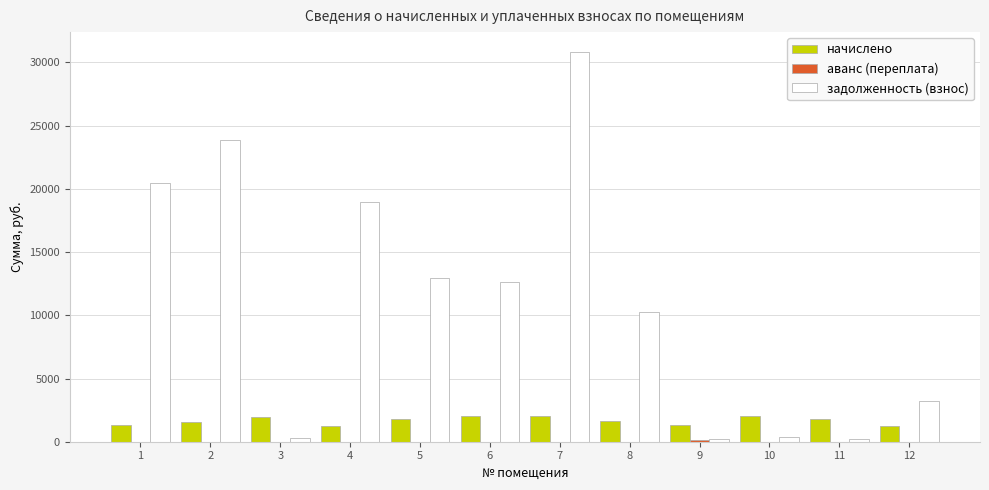

Between 6 and 7, which series saw the biggest shift?

задолженность (взнос)